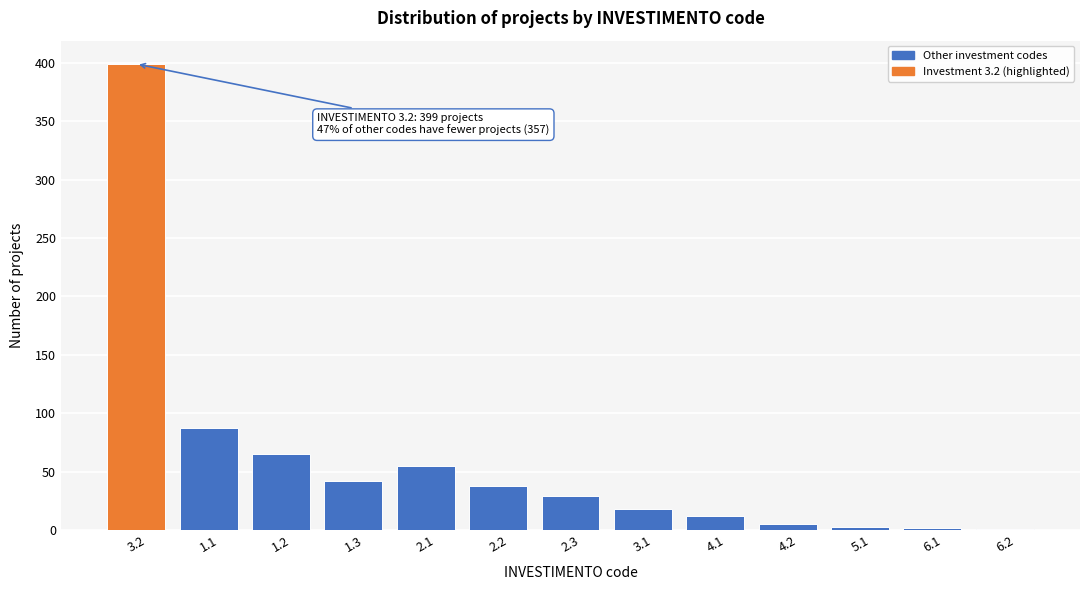

What is the greatest value displayed?

399